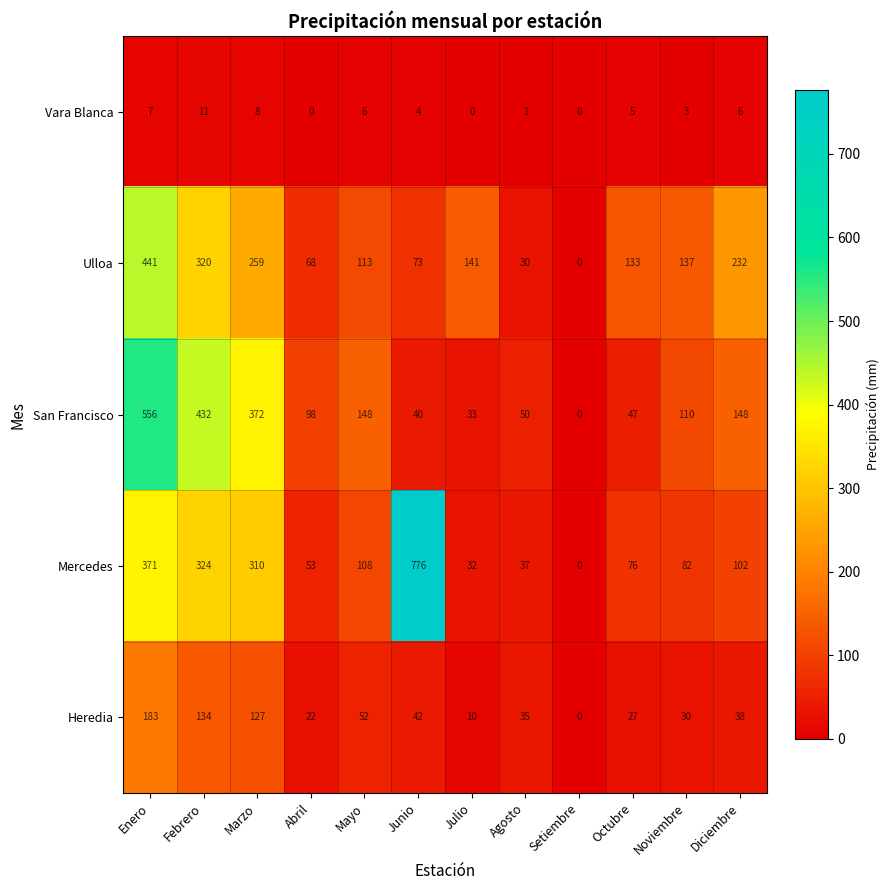

How many categories are shown in the chart?

12